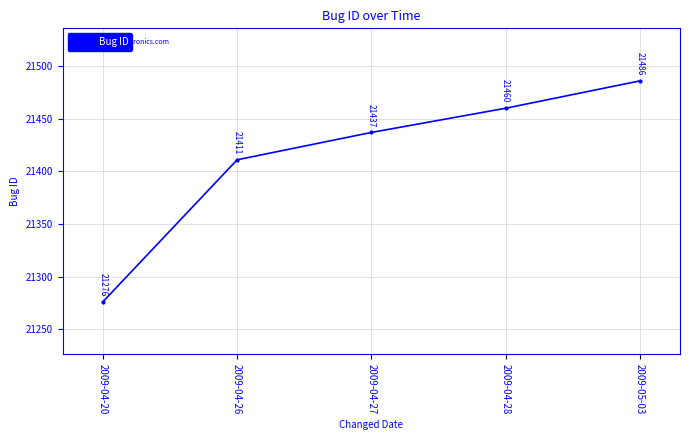

Is this an area chart (filled region under the line)?

No